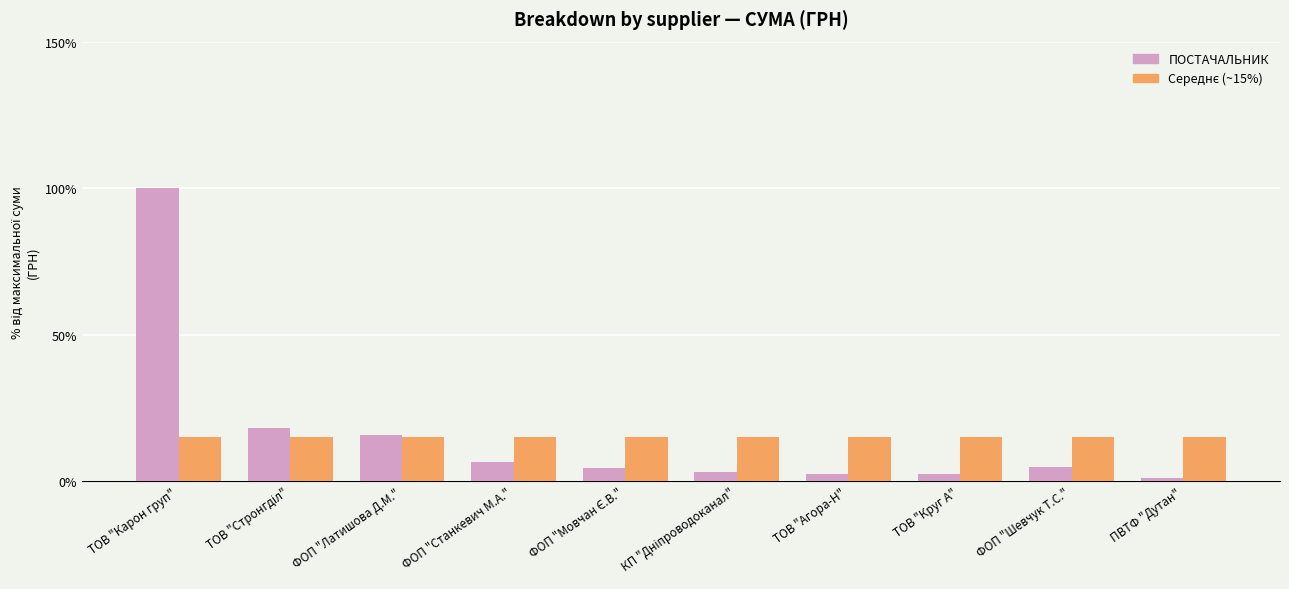

At which category is the sum across all series the highest?

ТОВ "Карон груп"